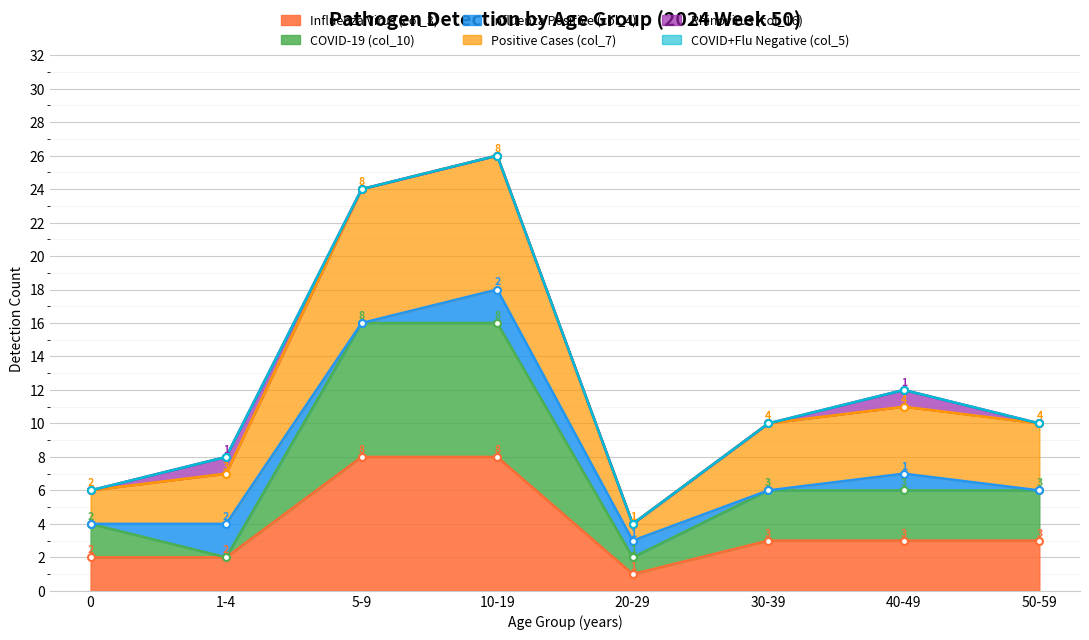

True or false: COVID-19 (col_10) has a value of 3 at 20-29.

False